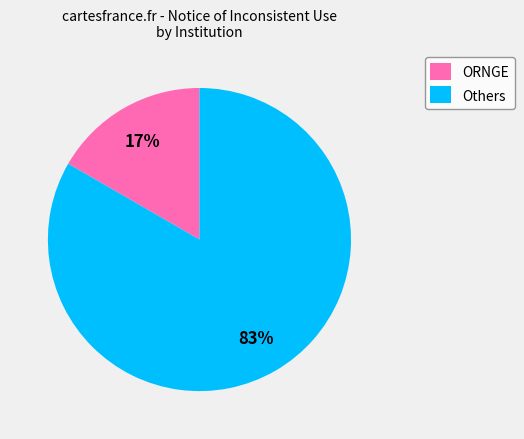

Which category has the biggest portion of the pie?

Others